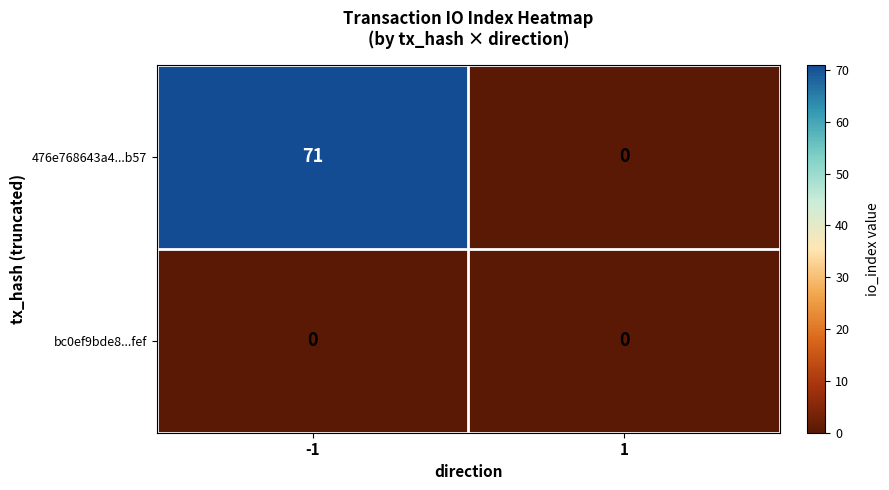

What is the maximum value for 476e768643a4...b57?

71